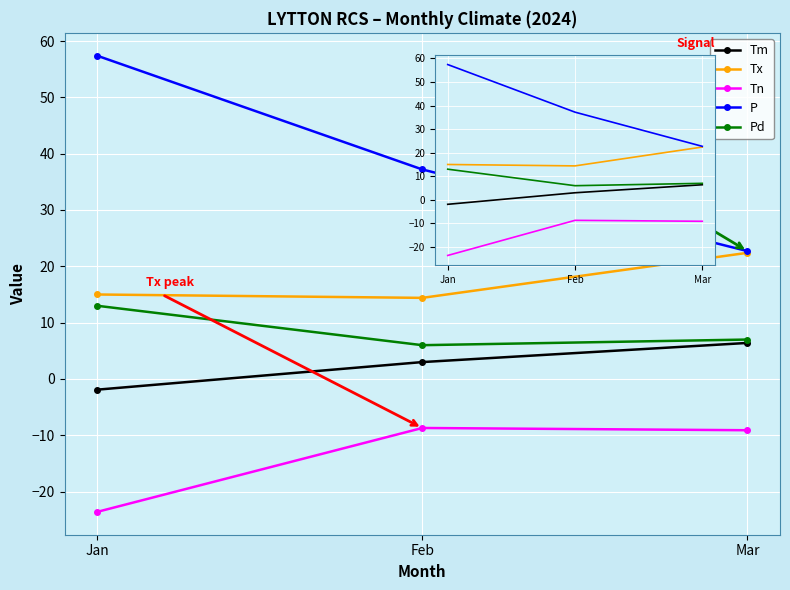

At Feb, list the series in order from largest to smallest.

P, Tx, Pd, Tm, Tn